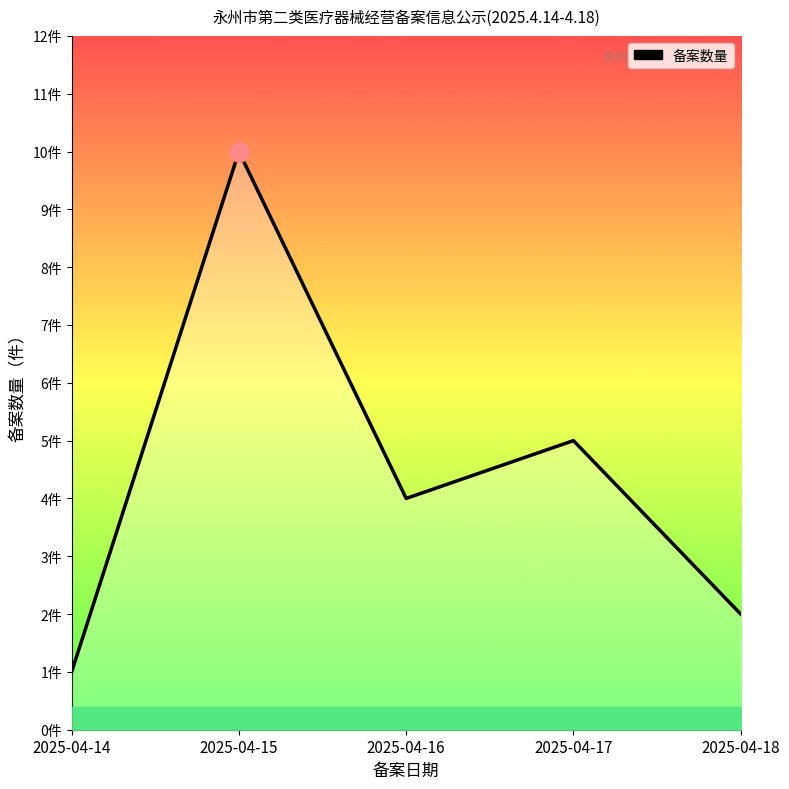

Is it true that the value at 2025-04-17 is 3?

False